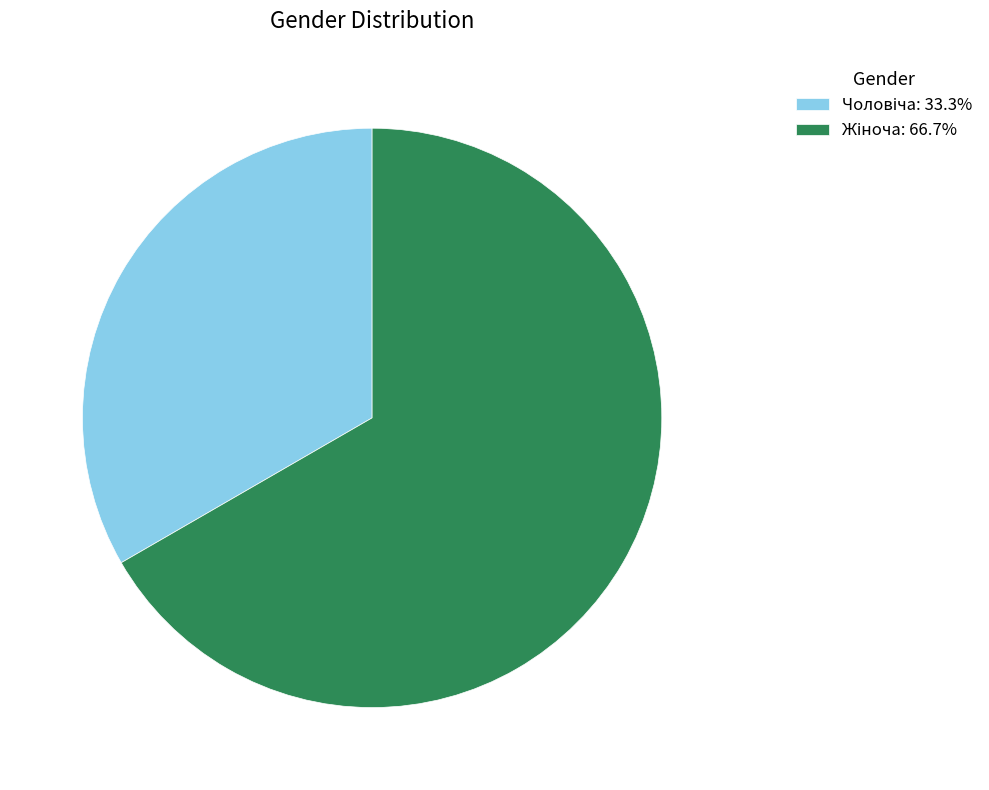

Is there a majority slice in this chart?

Yes